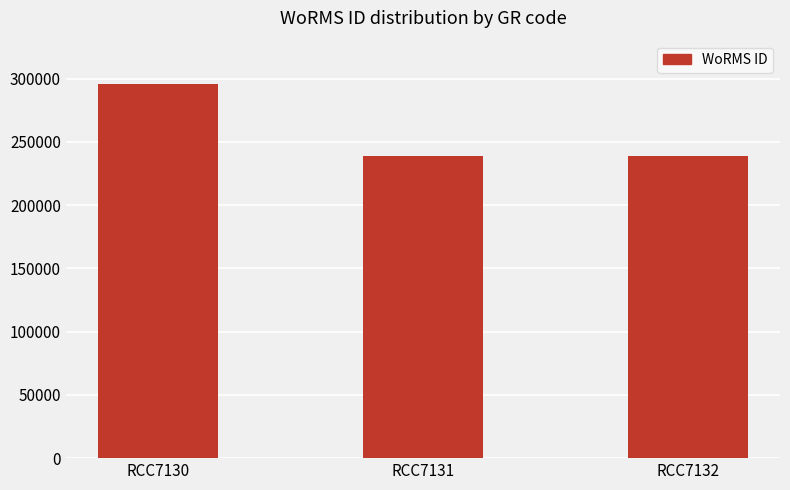

What is the average value?

258089